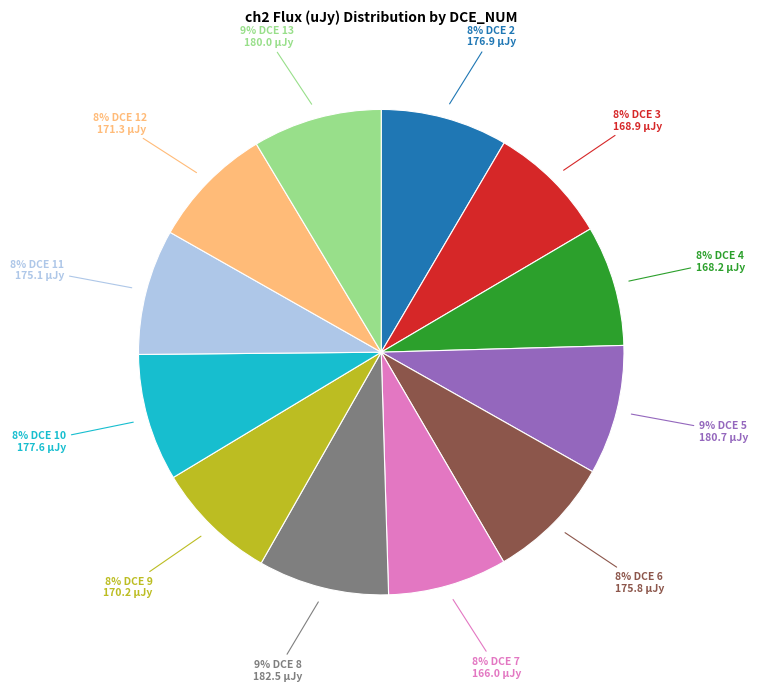

Is there a majority slice in this chart?

No